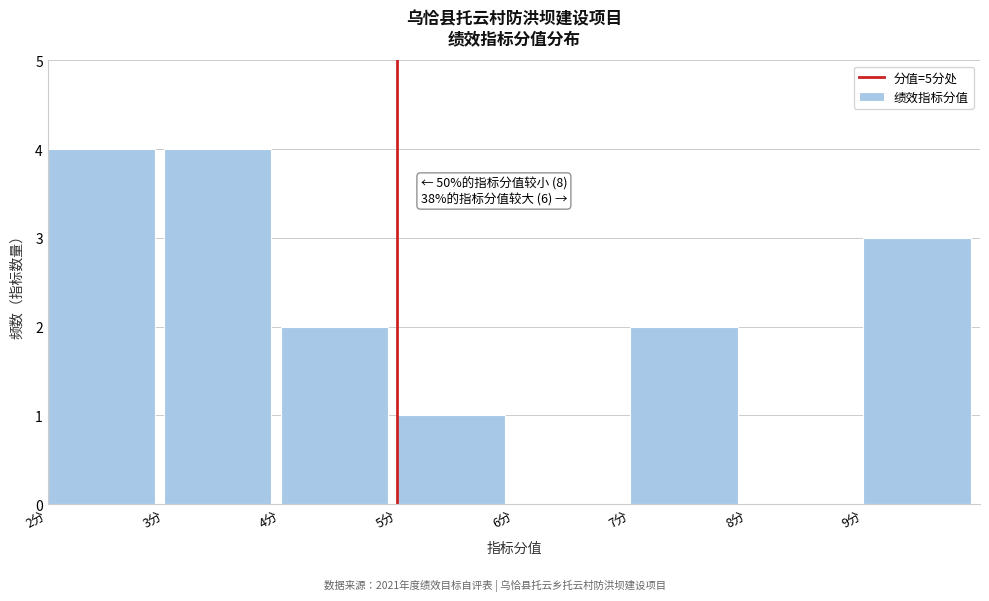

Reading right to left, list all the values displayed in this chart.

9分=3	8分=0	7分=2	6分=0	5分=1	4分=2	3分=4	2分=4